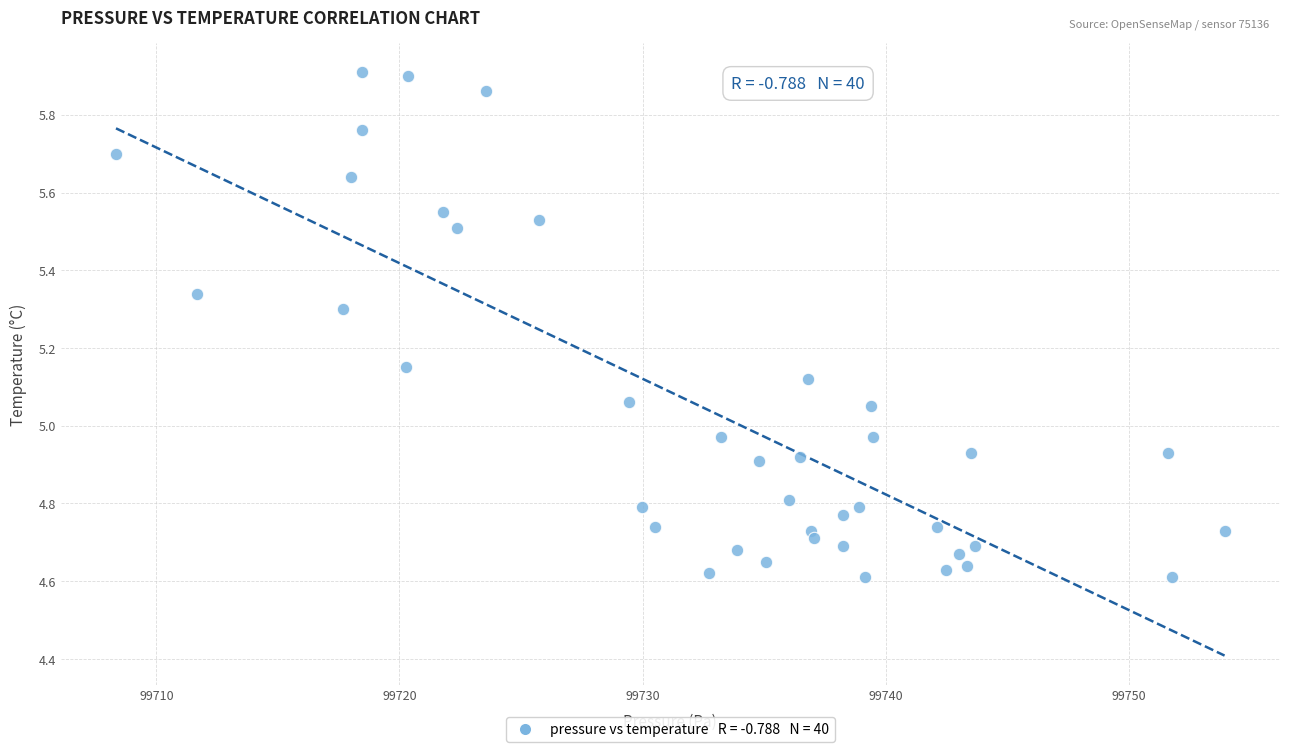

What is the range of X values (max minus min)?

45.6